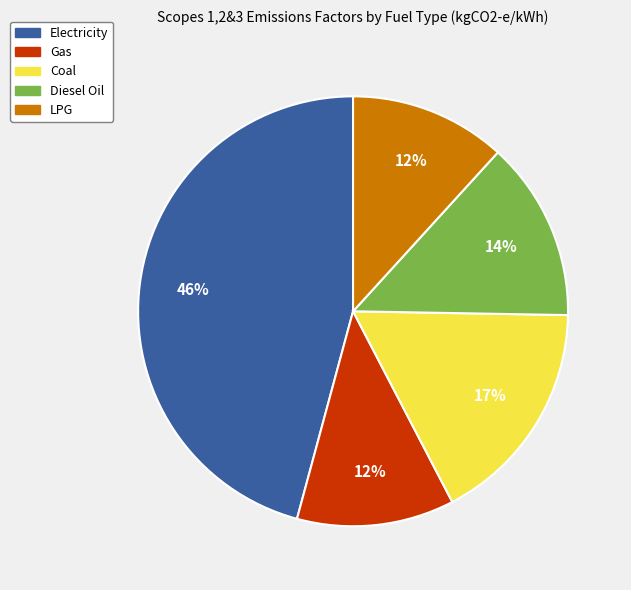

To the nearest percent, what is the difference between the Electricity and LPG slice percentages?

34%